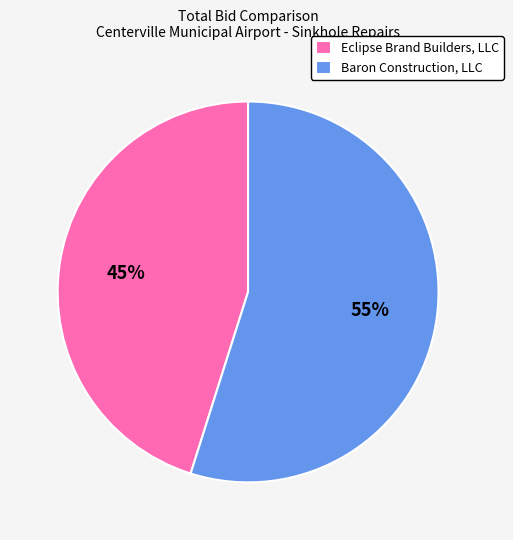

Which category accounts for the majority?

Baron Construction, LLC